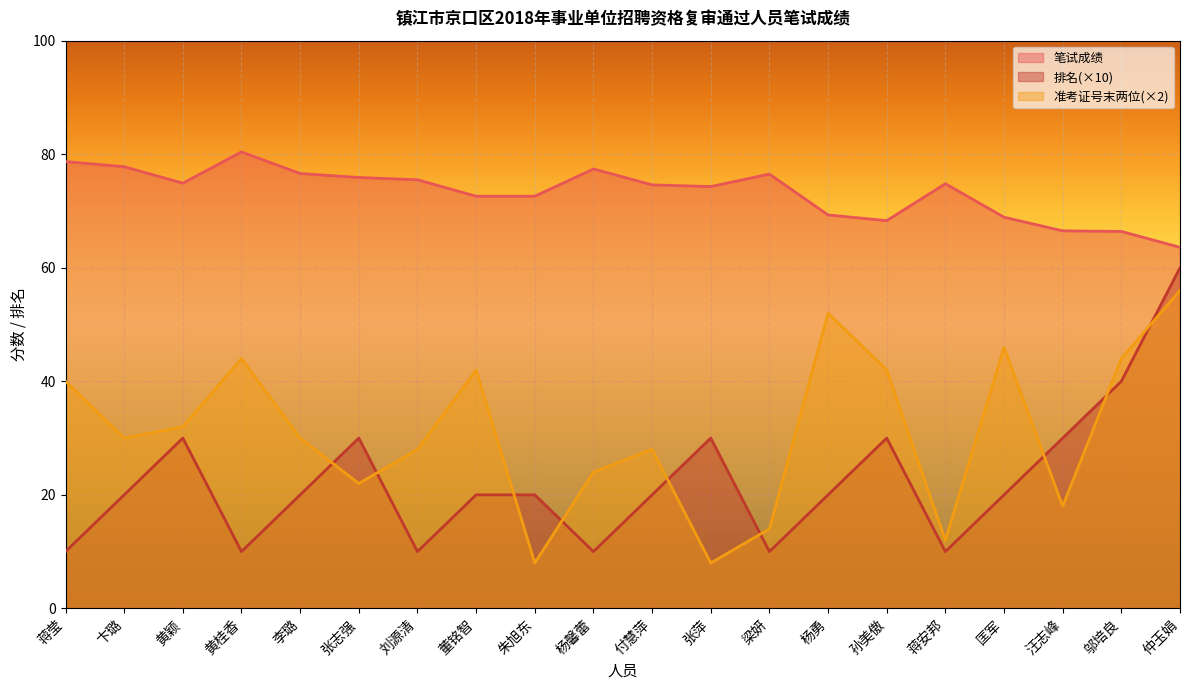

What is the maximum value shown in the chart?

80.4